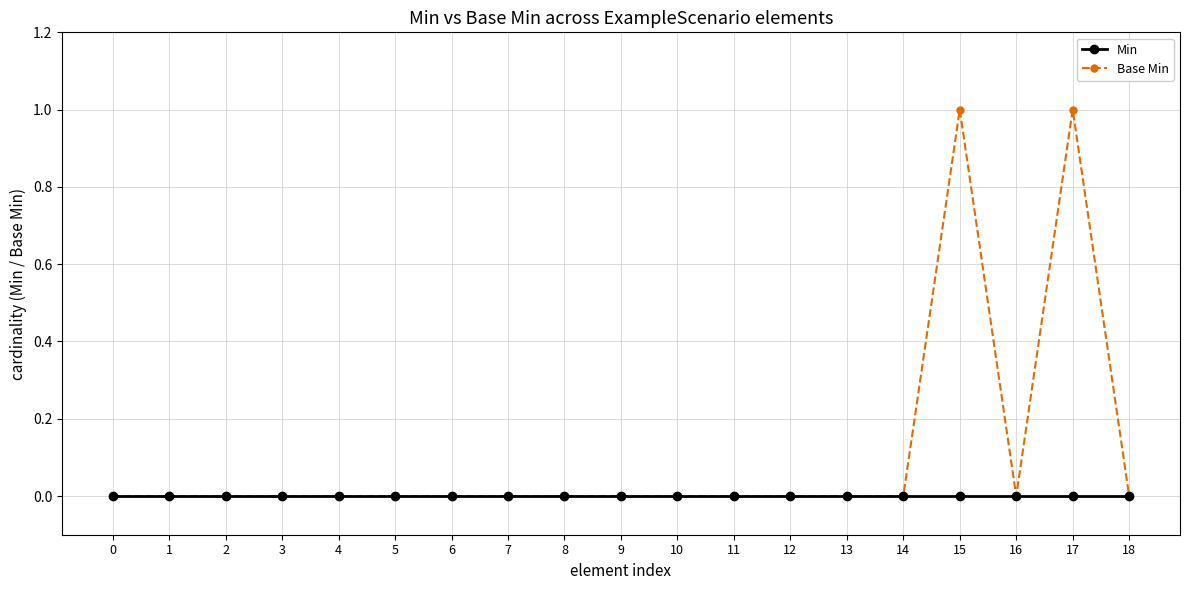

What is the greatest value displayed?

1